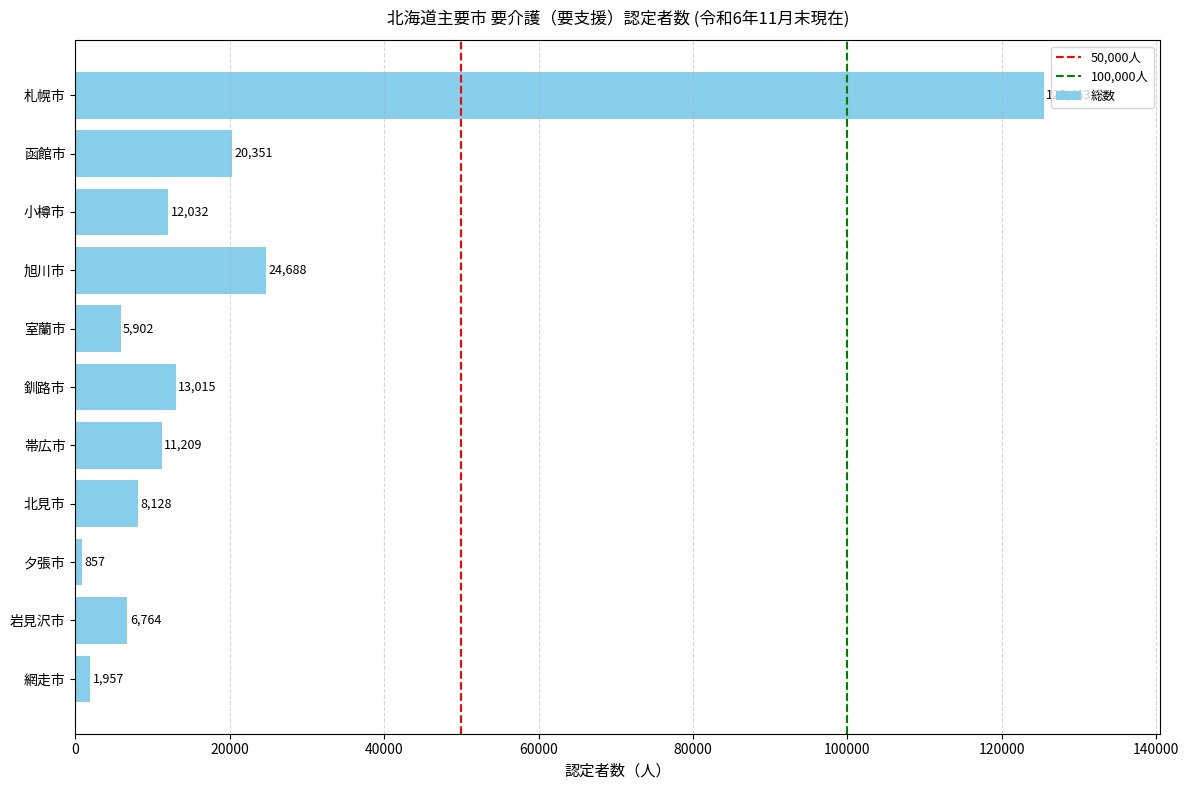

How many values are below 11209?

5